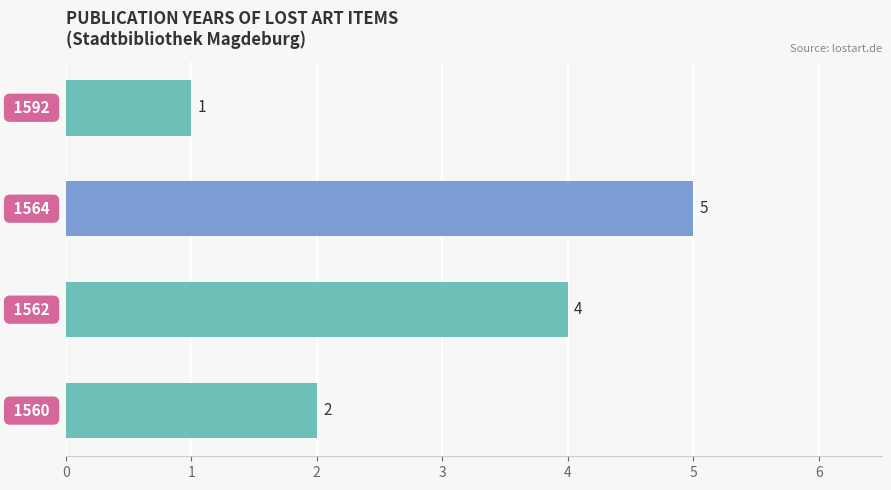

What is the greatest value displayed?

5